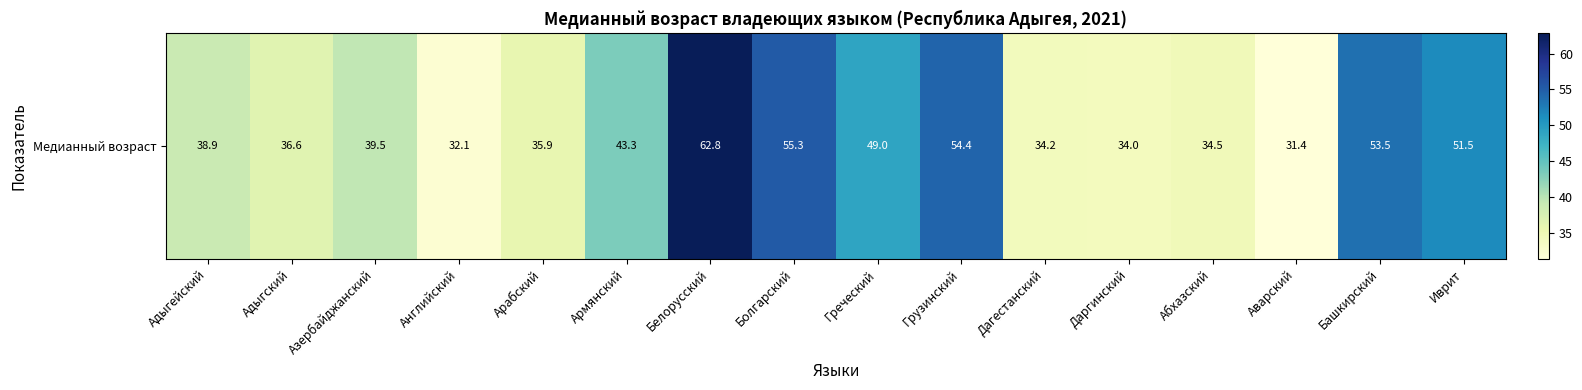

List the labels in order of value, largest first.

Белорусский, Болгарский, Грузинский, Башкирский, Иврит, Греческий, Армянский, Азербайджанский, Адыгейский, Адыгский, Арабский, Абхазский, Дагестанский, Даргинский, Английский, Аварский